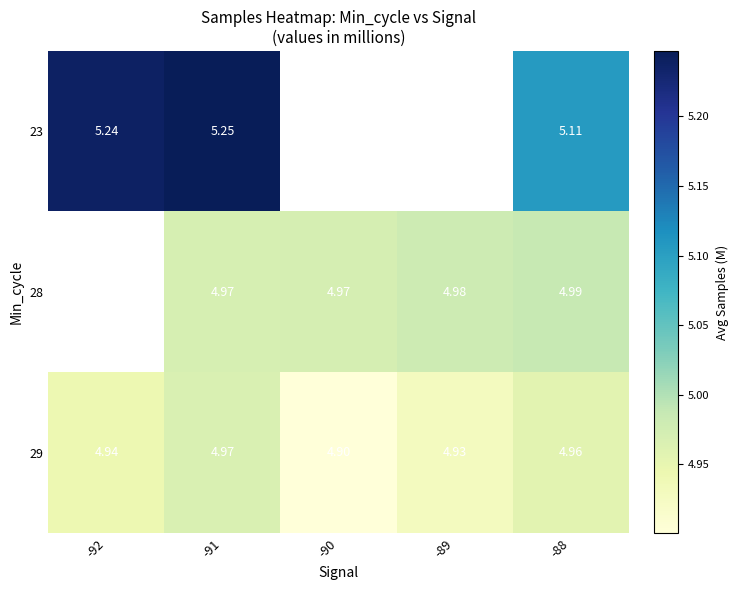

Is the value of 29 at -90 greater than the value of 23 at -92?

No